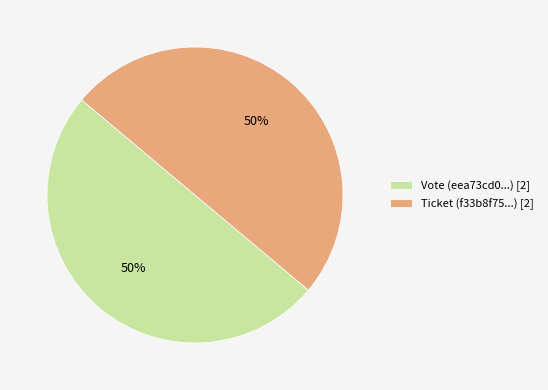

Is it true that Vote (eea73cd0...) [2] is 50% of the pie?

True